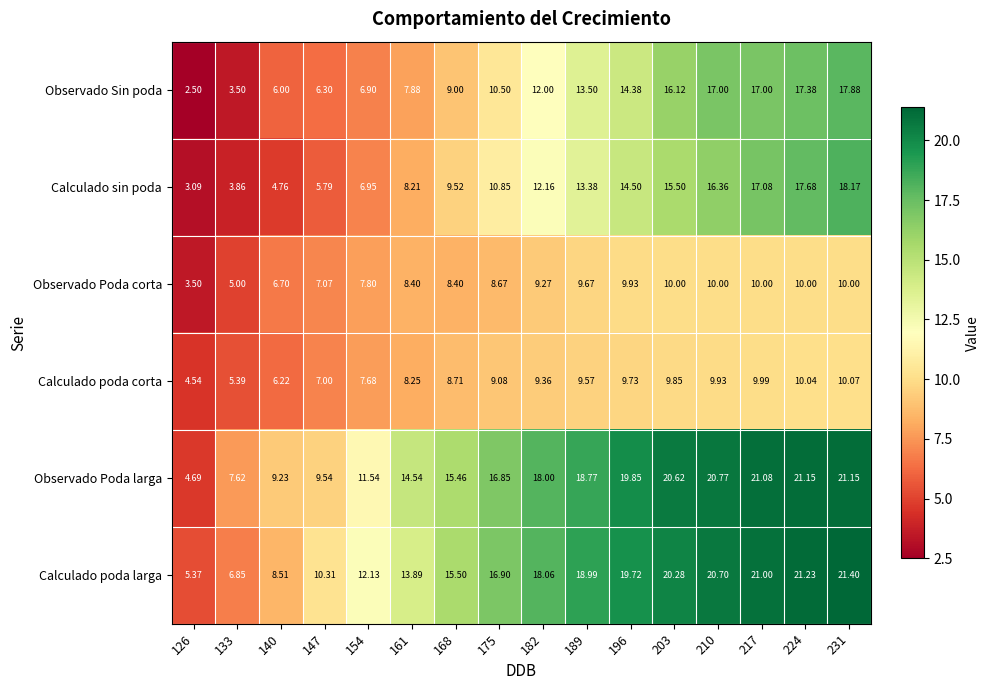

Between 175 and 182, which series saw the biggest shift?

Observado Sin poda